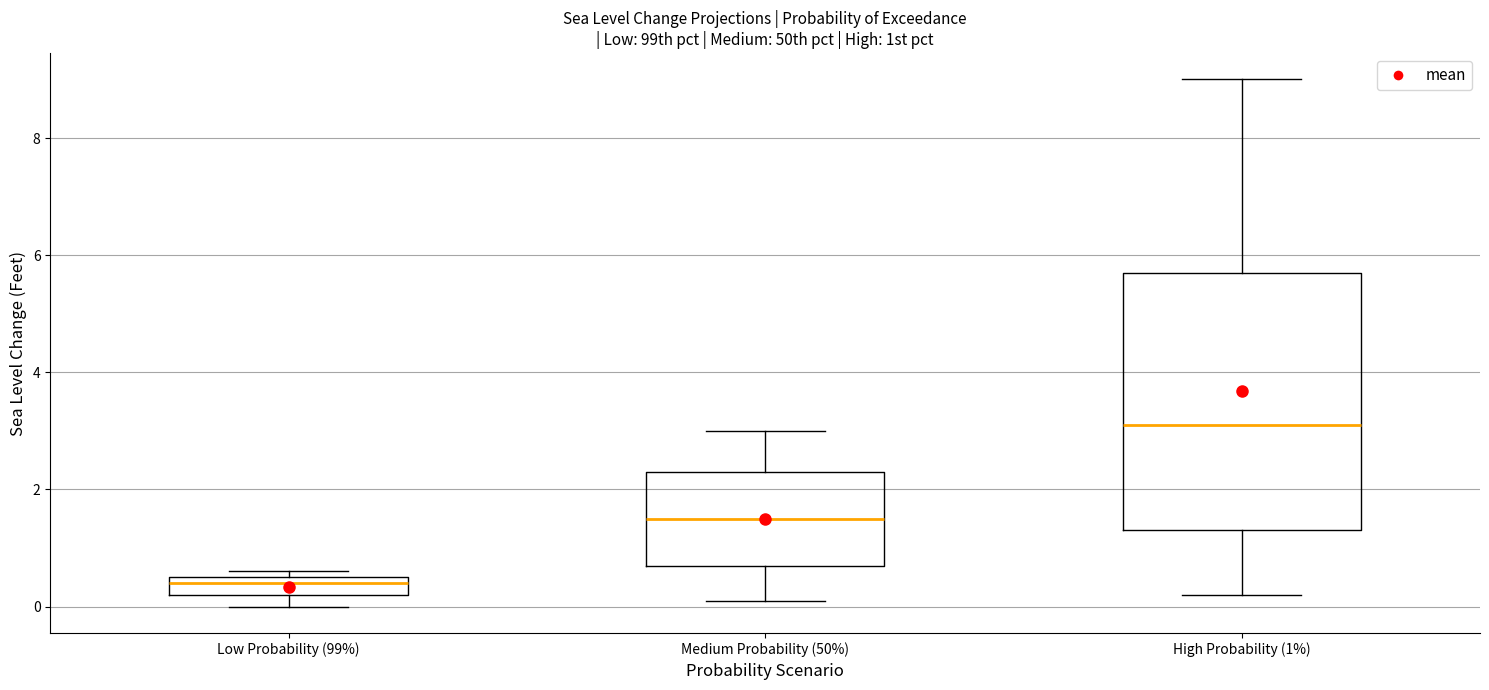

Where does the median line of the box for High Probability (1%) sit on the y-axis? The values are not printed on the chart, so give them approximately, as read against the axis.

3.2